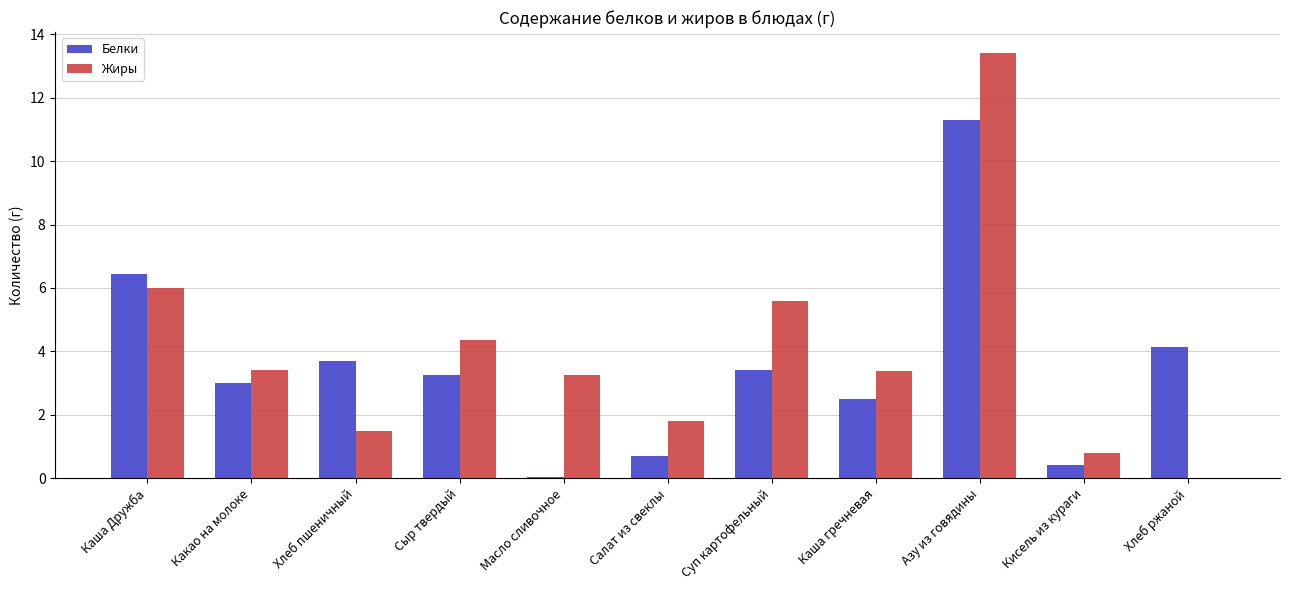

How many groups of bars are there?

11